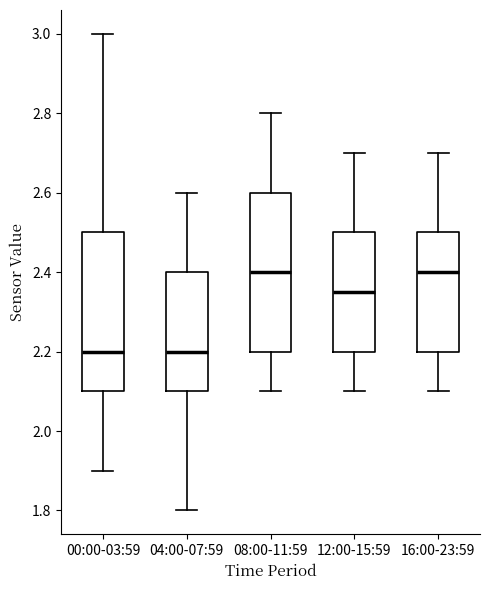

Reading left to right, read every box against the y-axis: the position of its median line, the range the box covers, and the ends of its whiskers. The values are not printed on the chart, so give them approximately, as read against the axis.

00:00-03:59: median 2.20, box 2.10 to 2.50, whiskers 1.90 to 3.00
04:00-07:59: median 2.20, box 2.10 to 2.40, whiskers 1.80 to 2.60
08:00-11:59: median 2.40, box 2.20 to 2.60, whiskers 2.10 to 2.80
12:00-15:59: median 2.36, box 2.20 to 2.50, whiskers 2.10 to 2.70
16:00-23:59: median 2.40, box 2.20 to 2.50, whiskers 2.10 to 2.70